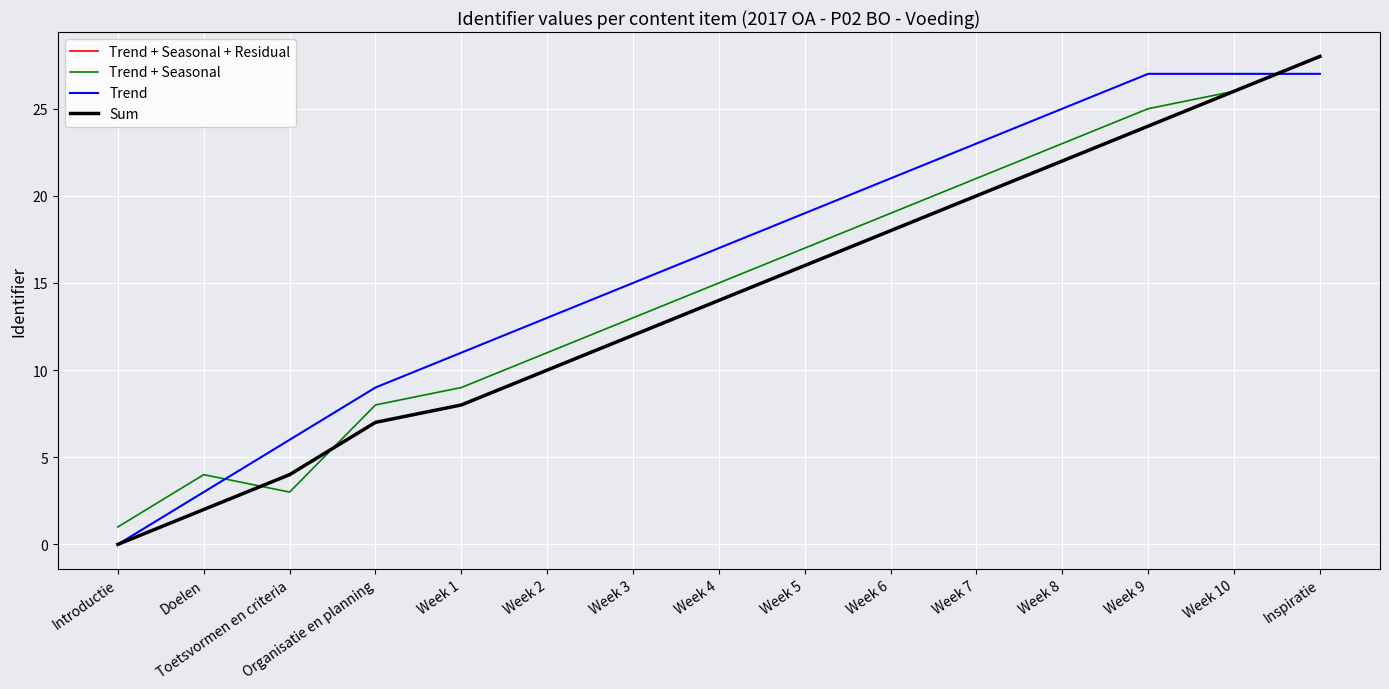

How many times do Sum and Trend + Seasonal cross each other?

2